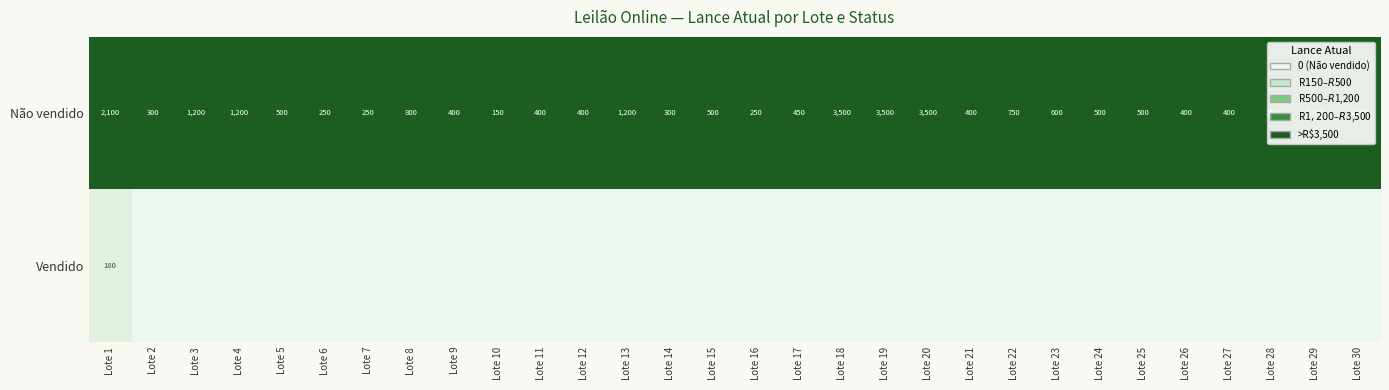

What is the sum of all Não vendido values?

27450